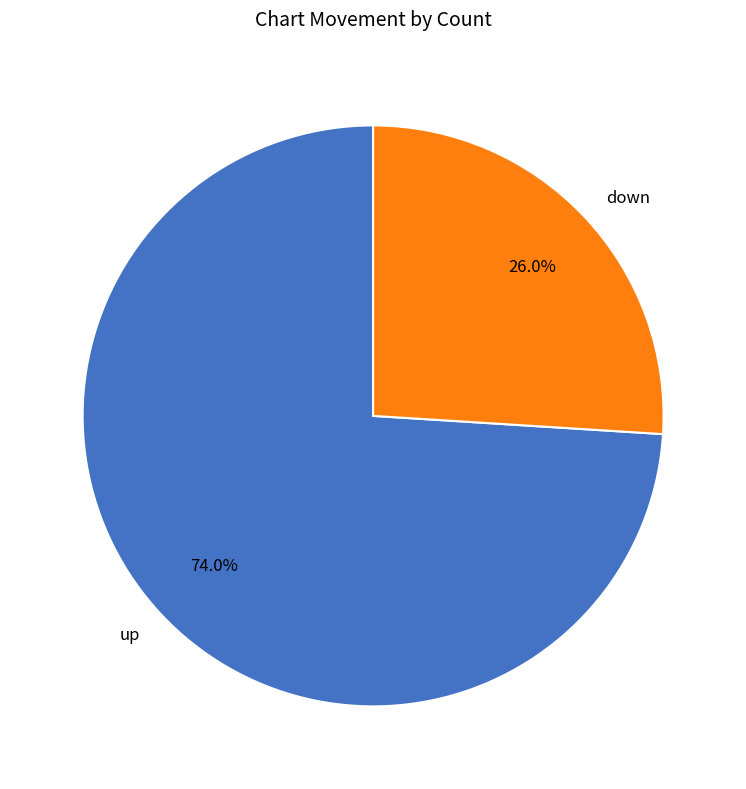

Approximately how many times larger is the value at up compared to down?

2.8